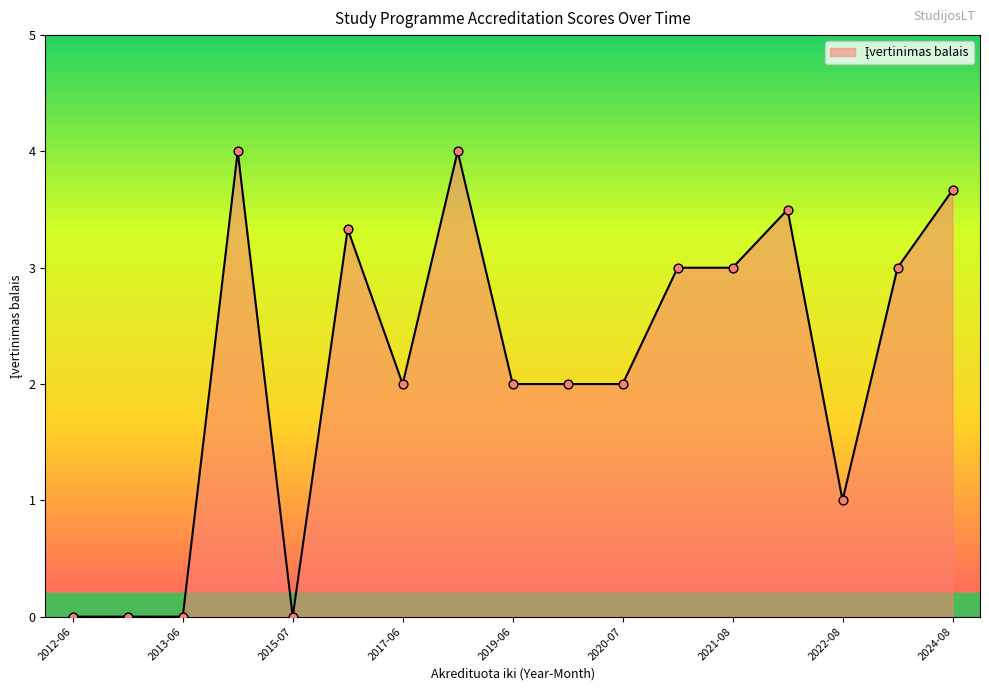

What is the greatest value displayed?

4.0